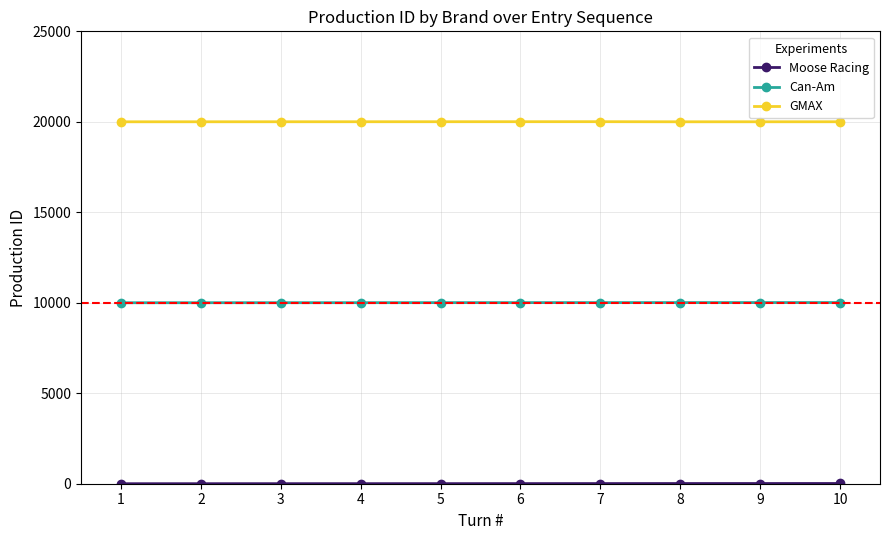

What is the value of the GMAX point at the 9th from the left?

20002